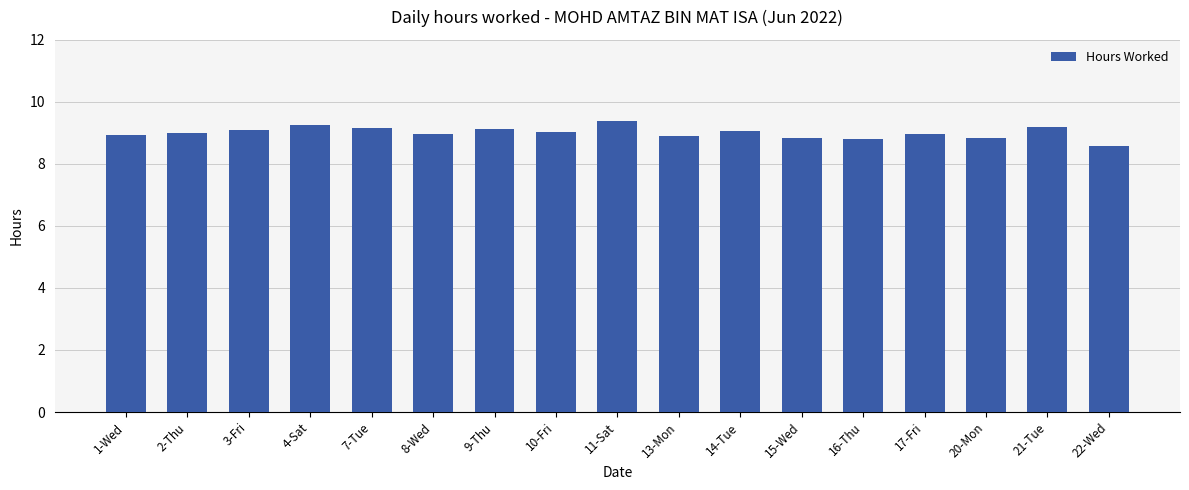

Which label corresponds to the smallest value in the chart?

22-Wed